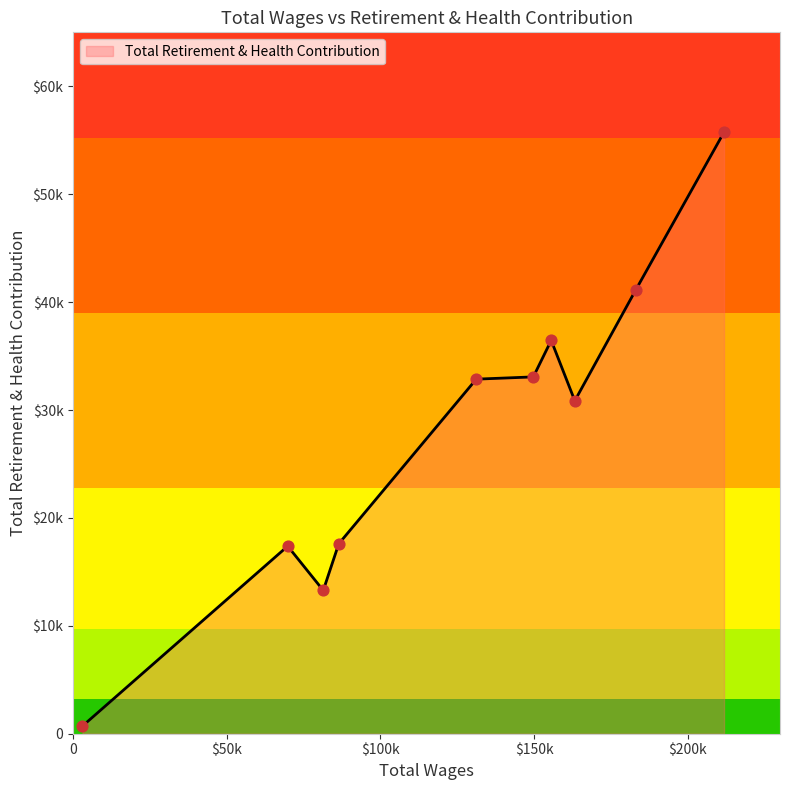

Does the chart have visible grid lines?

No